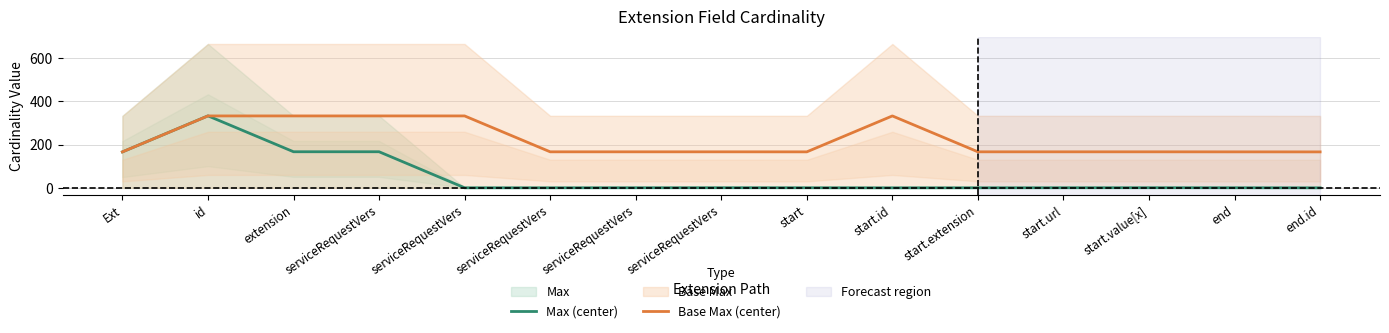

How many lines are shown in the chart?

2